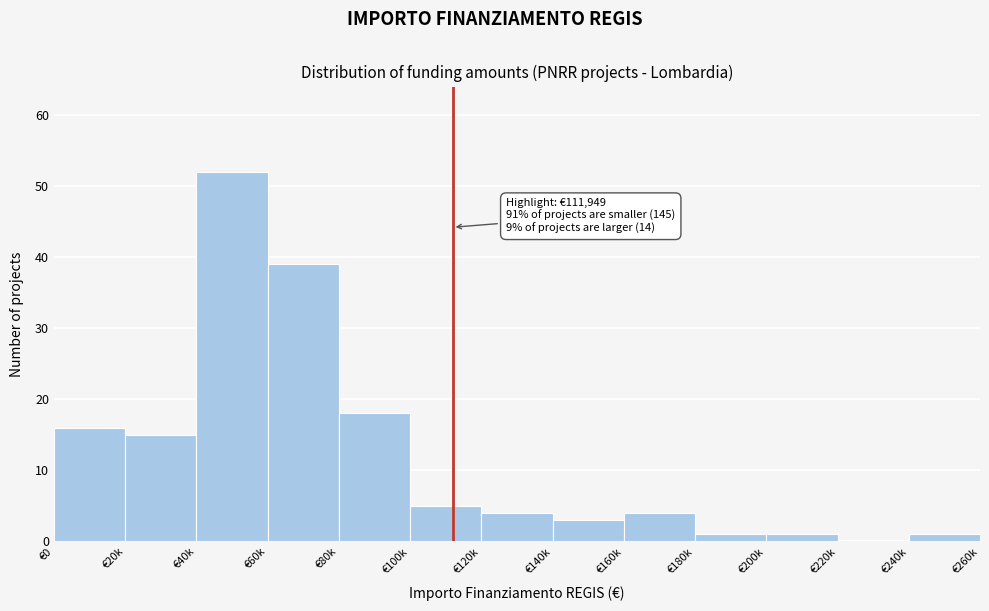

Reading left to right, transcribe all the data shown in this chart.

€0=16	€20k=15	€40k=52	€60k=39	€80k=18	€100k=5	€120k=4	€140k=3	€160k=4	€180k=1	€200k=1	€220k=0	€240k=1